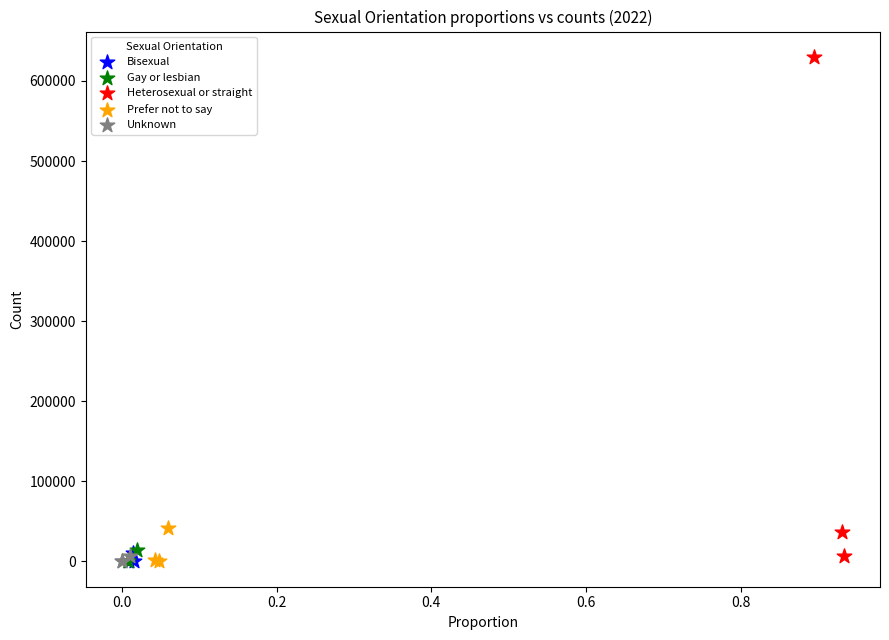

Which series contains the highest Y value?

Heterosexual or straight